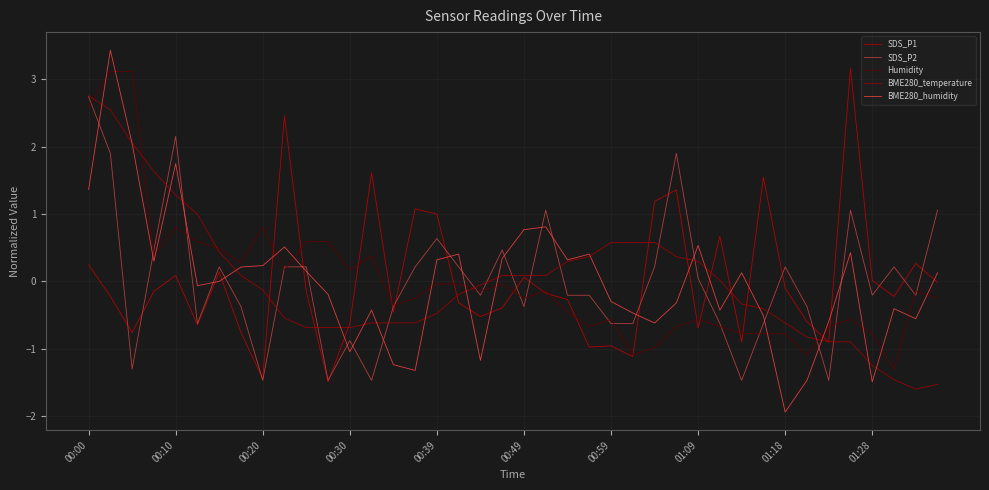

What is the label of the 21st point from the right?

19